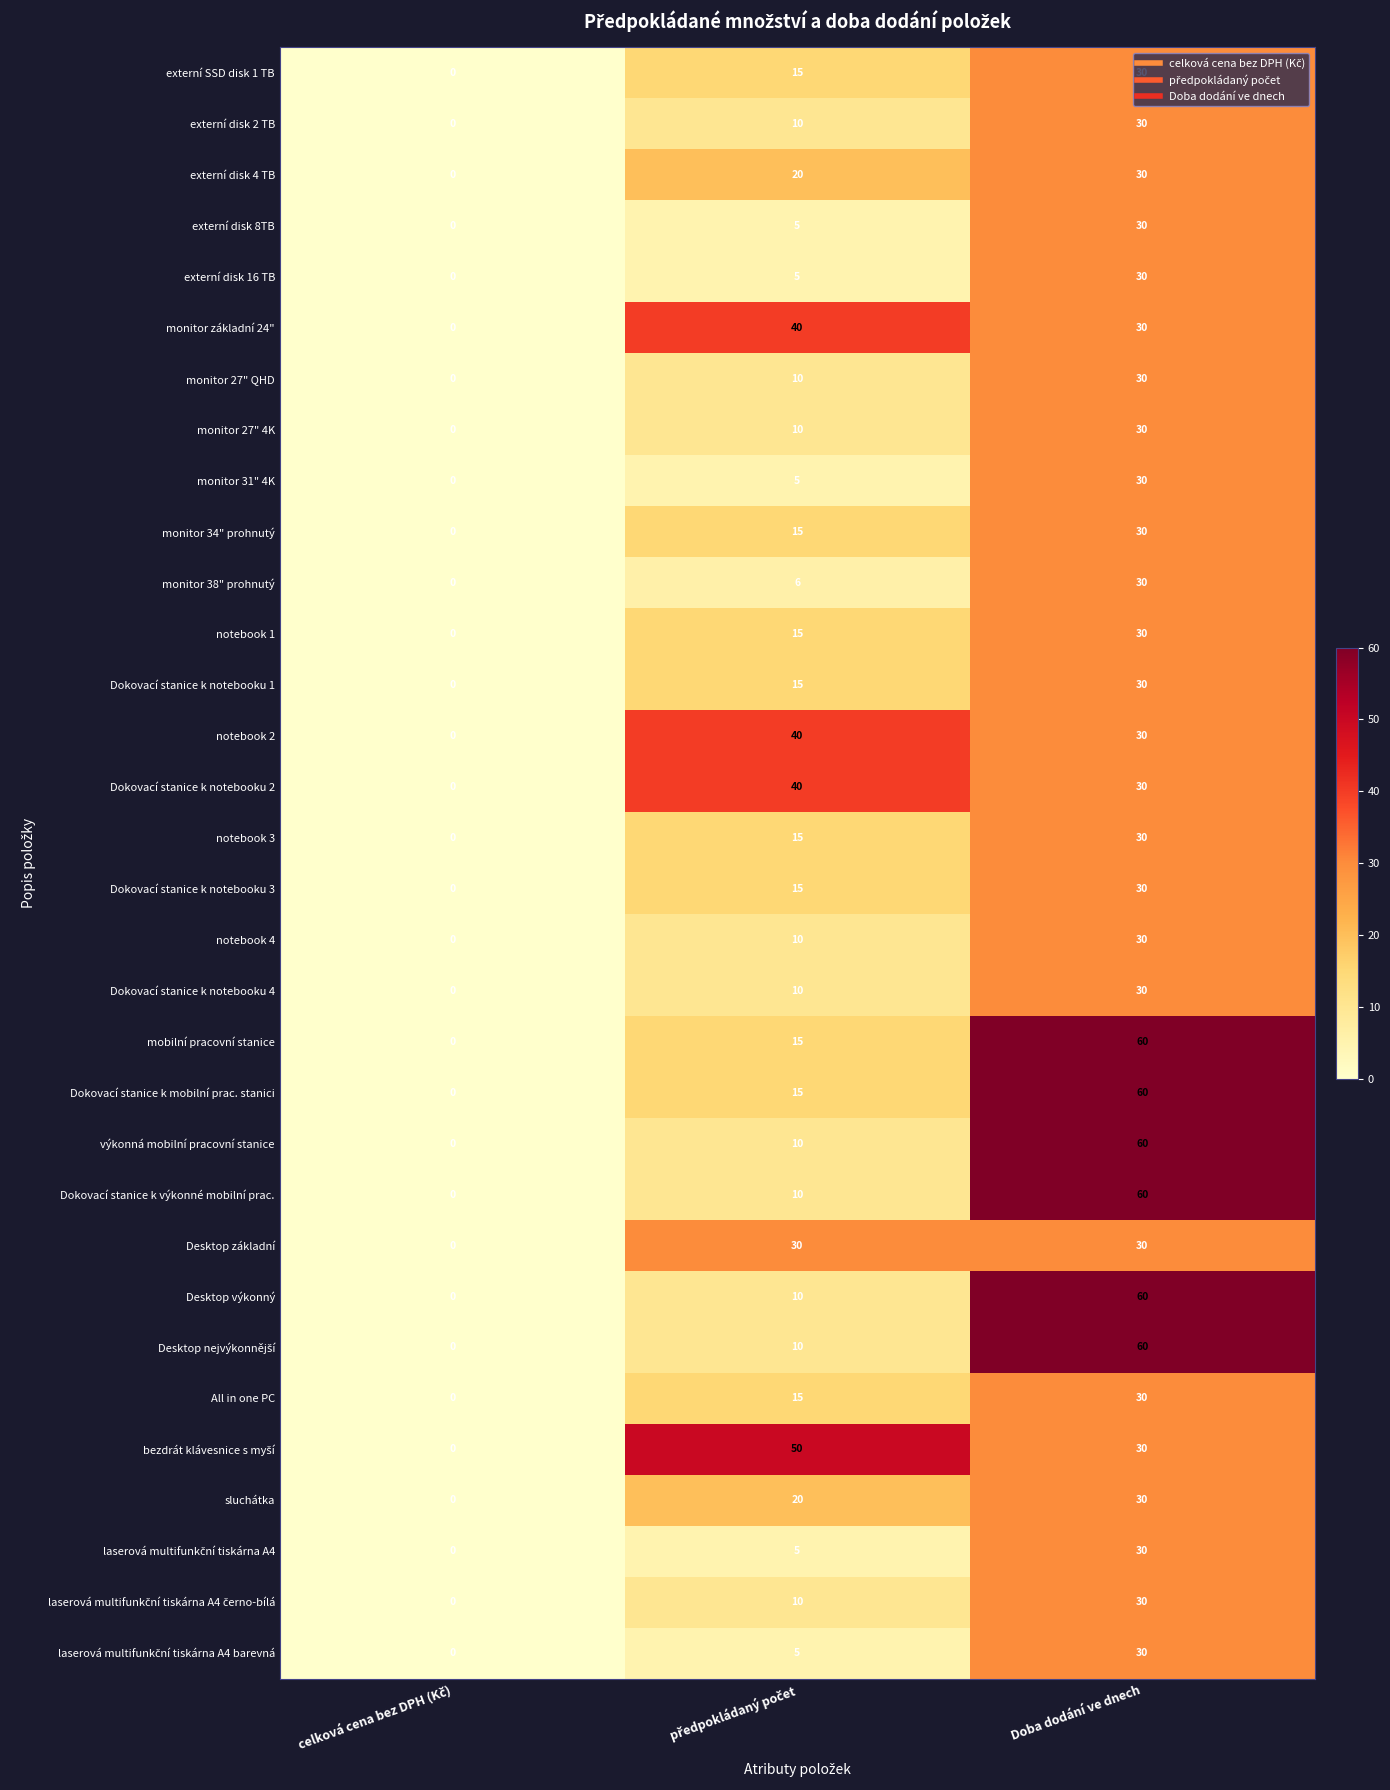

At which label does Dokovací stanice k notebooku 3 reach its peak?

Doba dodání ve dnech